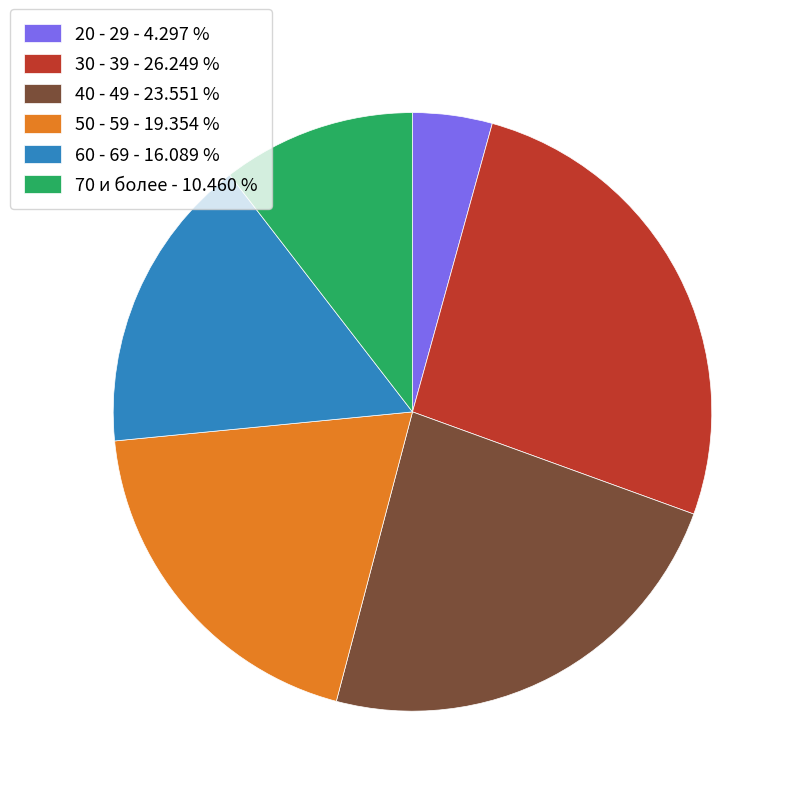

What is the ratio of the value at 30 - 39 to the value at 40 - 49?

1.1